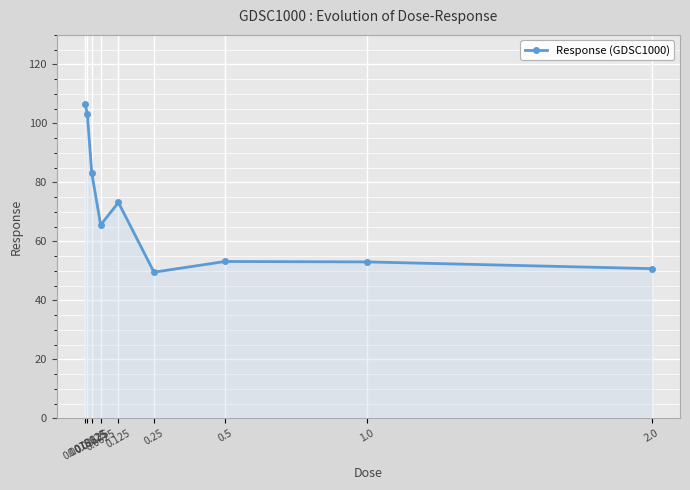

True or false: there are more than 2 points higher than both neighbors.

False